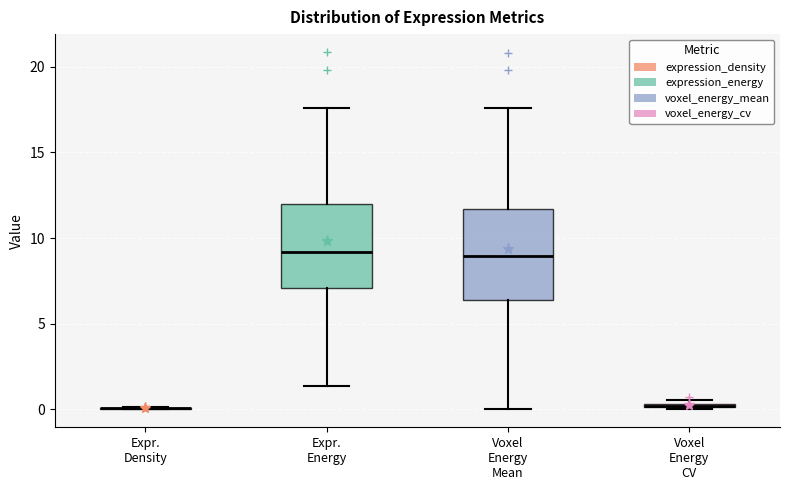

Where does the lower whisker of the box for Expr. Energy end on the y-axis? The values are not printed on the chart, so give them approximately, as read against the axis.

1.5